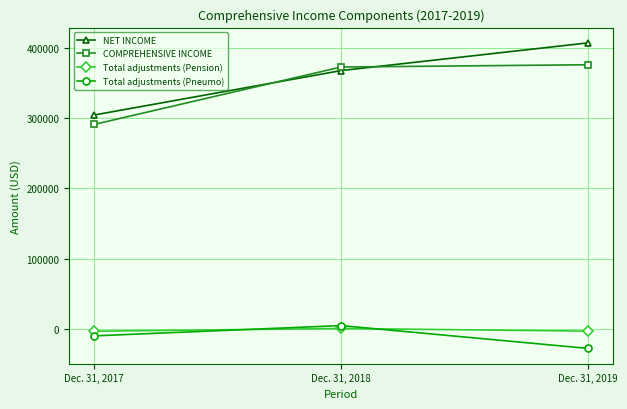

What is the highest value of the Total adjustments (Pneumo) series?

4601